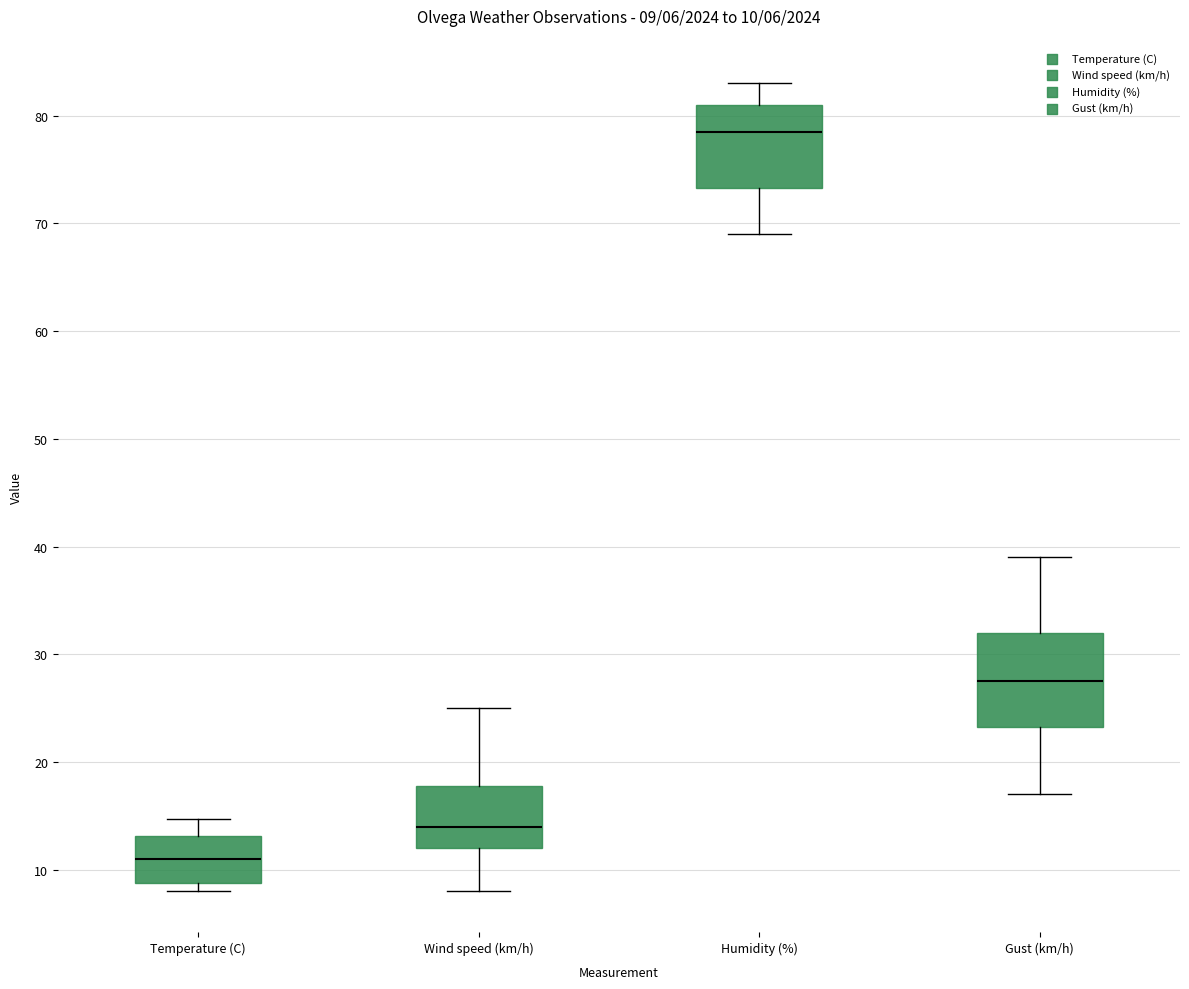

Which box has the lowest median line?

Temperature (C)